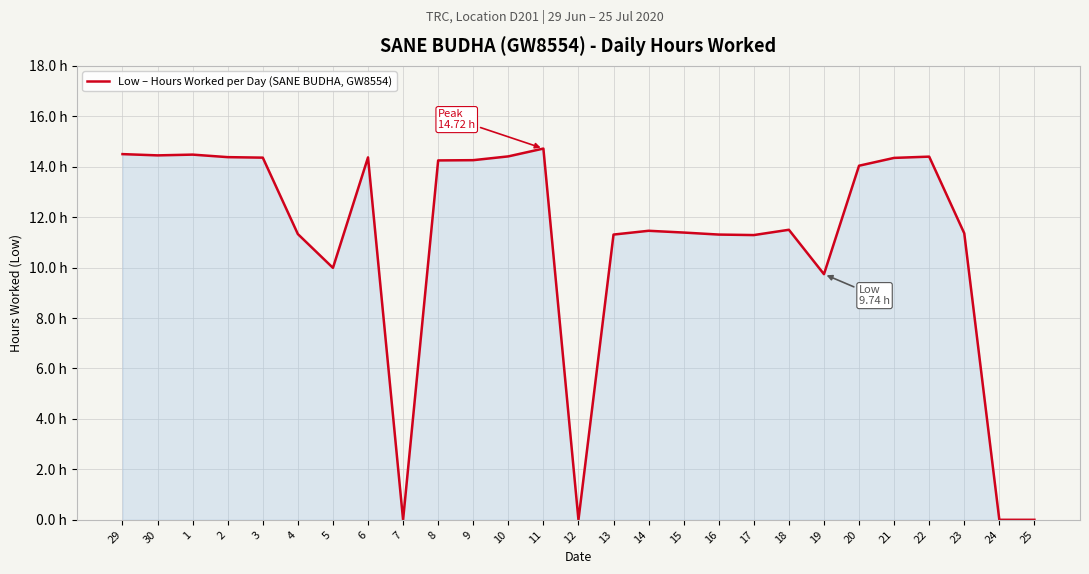

True or false: the data shows 6.6 at 16.

False